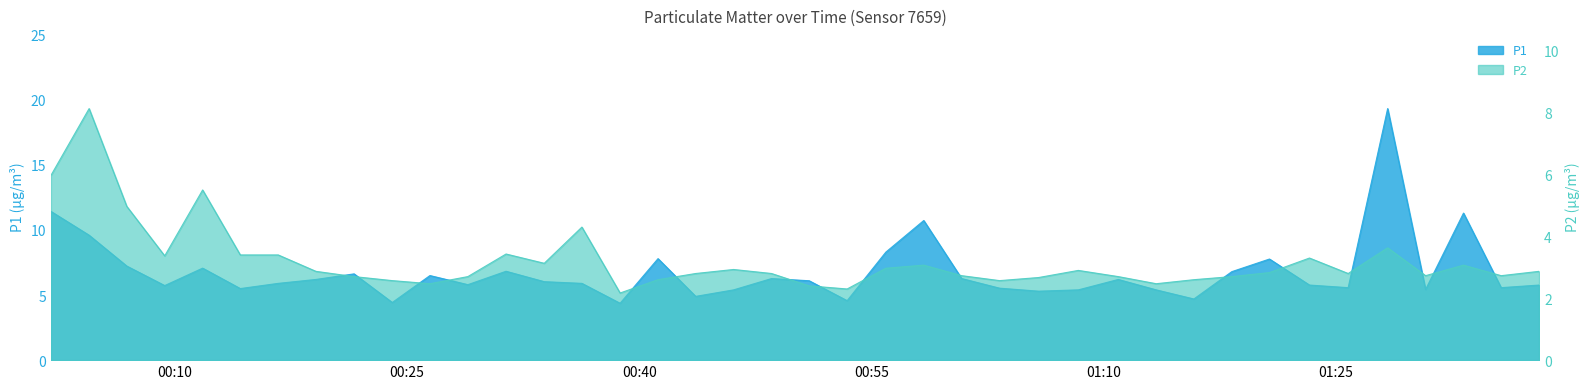

What is the label of the 8th point from the right?

2023-07-28T01:20:43